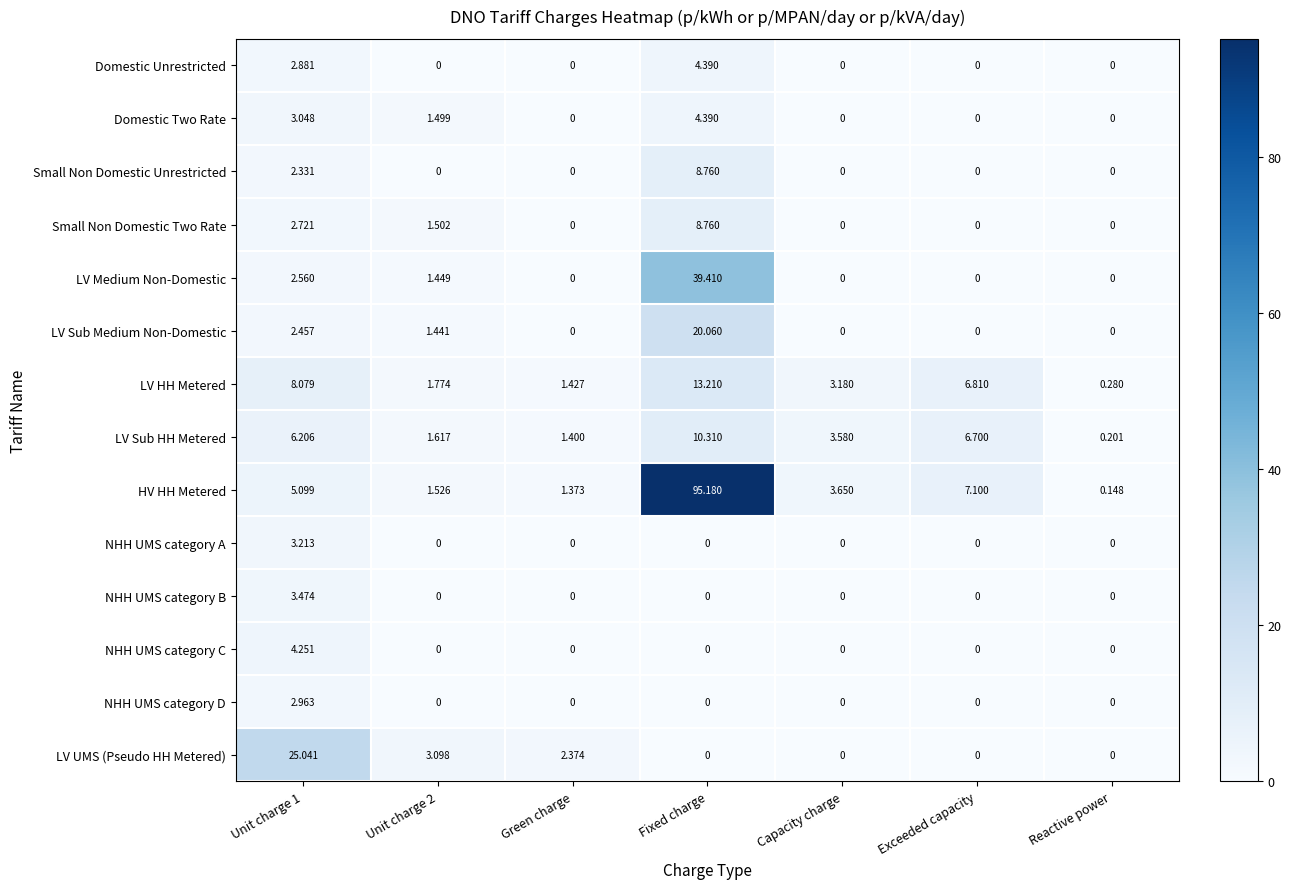

How many values in the LV Sub HH Metered series exceed 3?

4